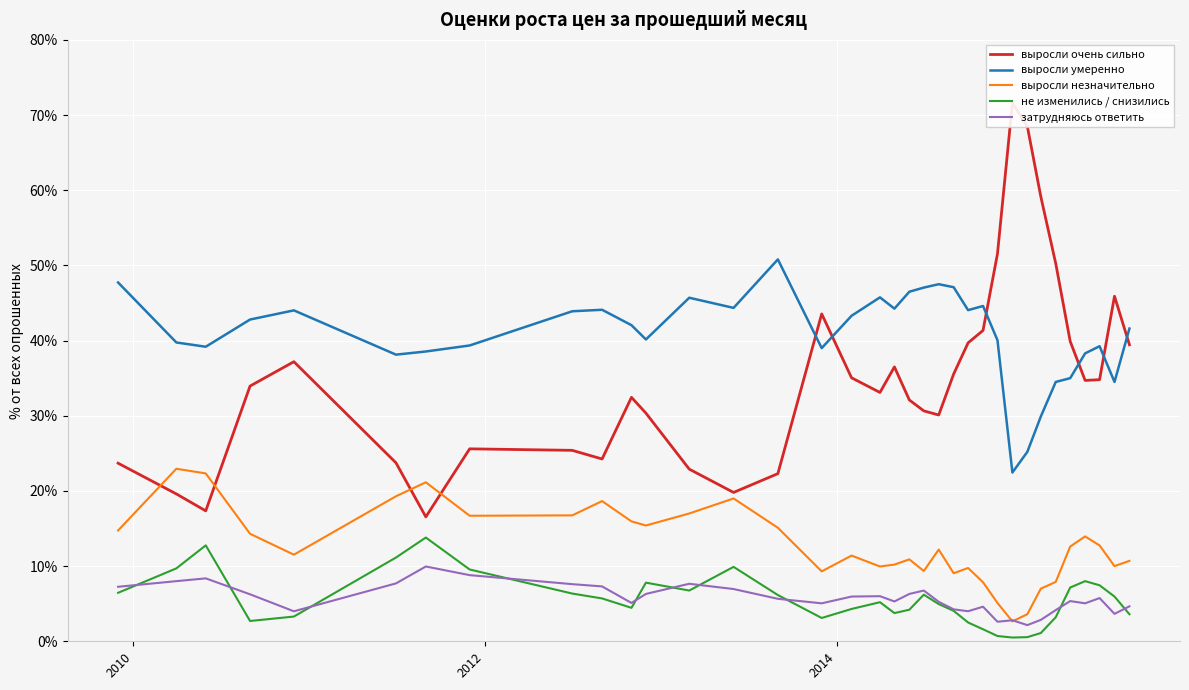

True or false: не изменились / снизились and выросли незначительно intersect in this chart.

False